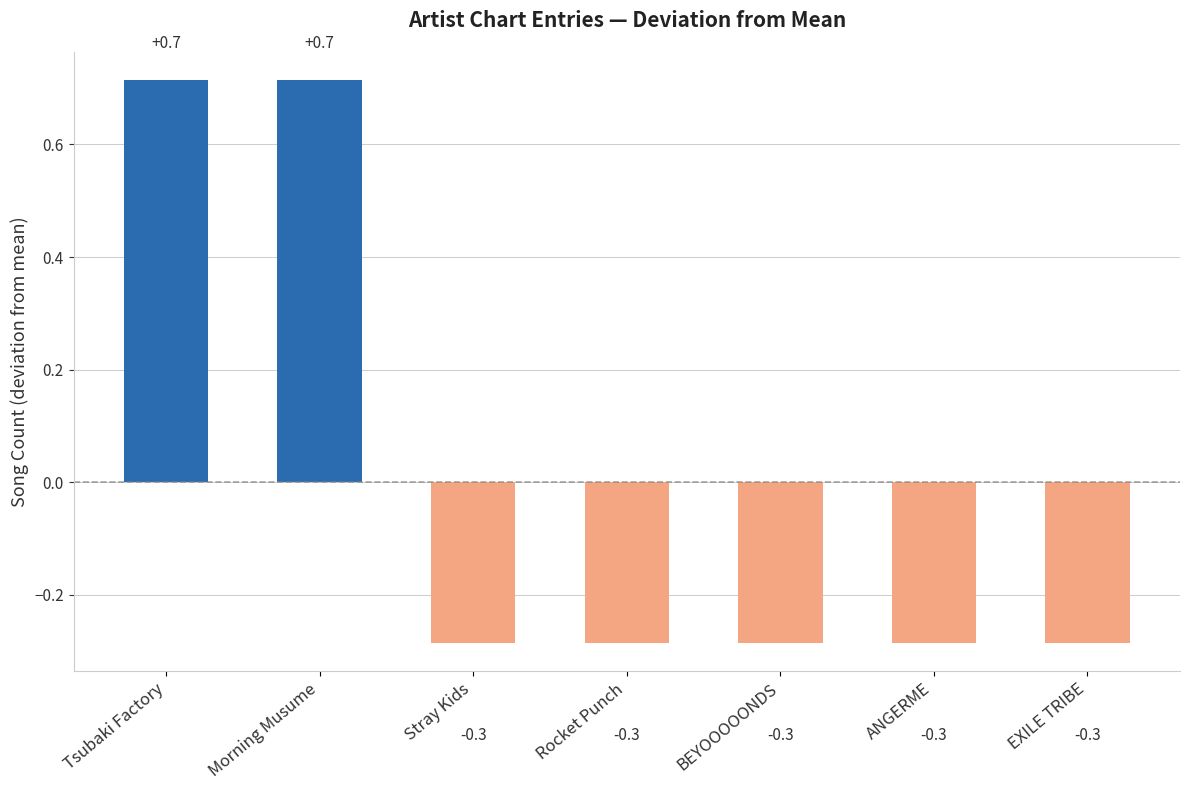

How many data points are less than 0?

5